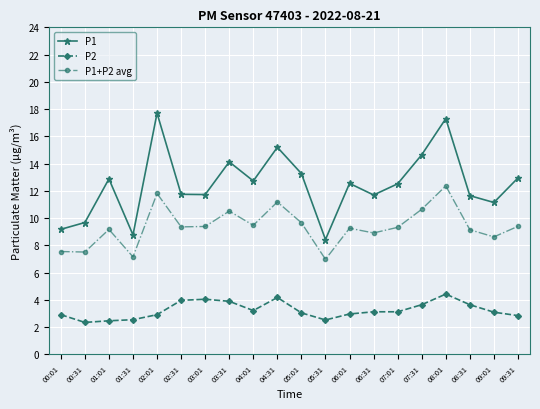

At which category does P1 reach its first local peak?

01:01